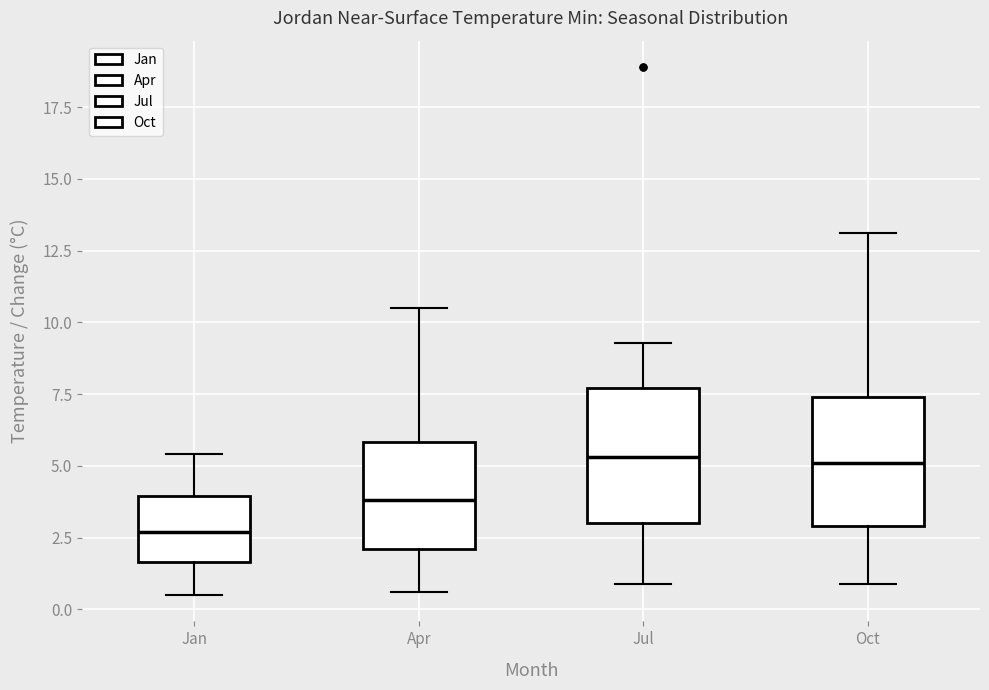

Where does the median line of the box for Jul sit on the y-axis? The values are not printed on the chart, so give them approximately, as read against the axis.

5.5